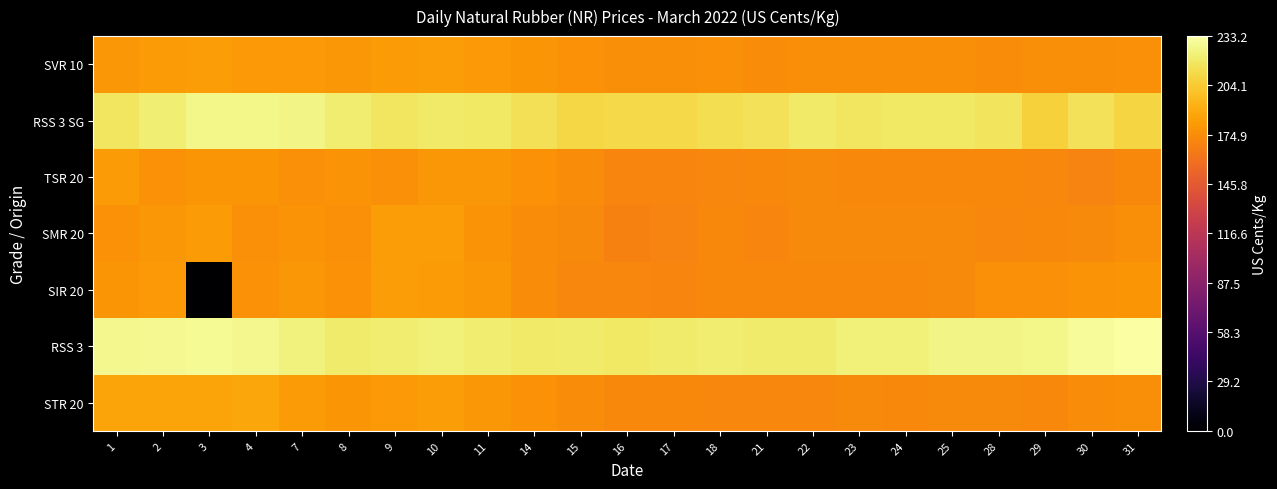

What is the total value across all series at 25?

1310.8